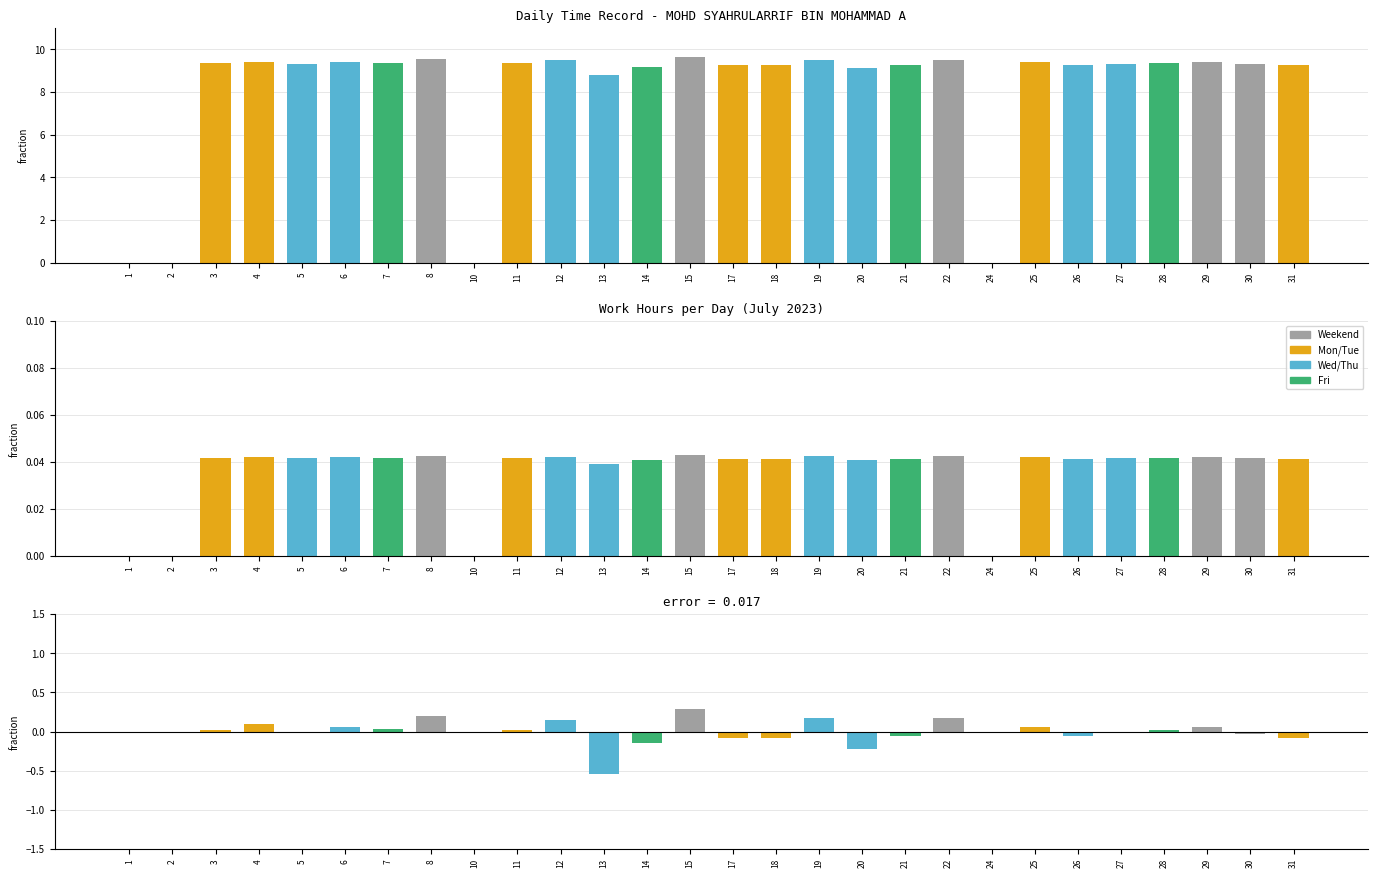

Which has a higher value, 12 or 2?

12